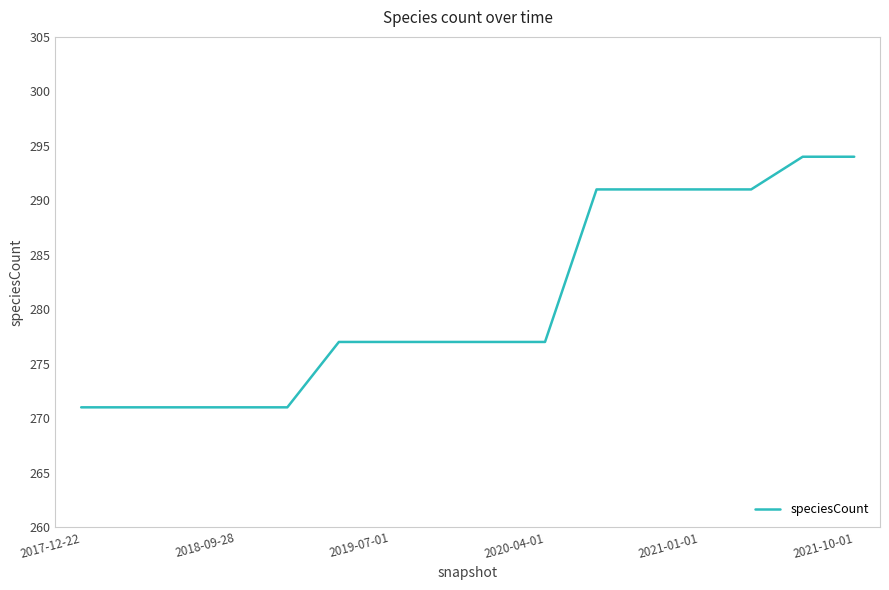

What is the minimum value shown in the chart?

271